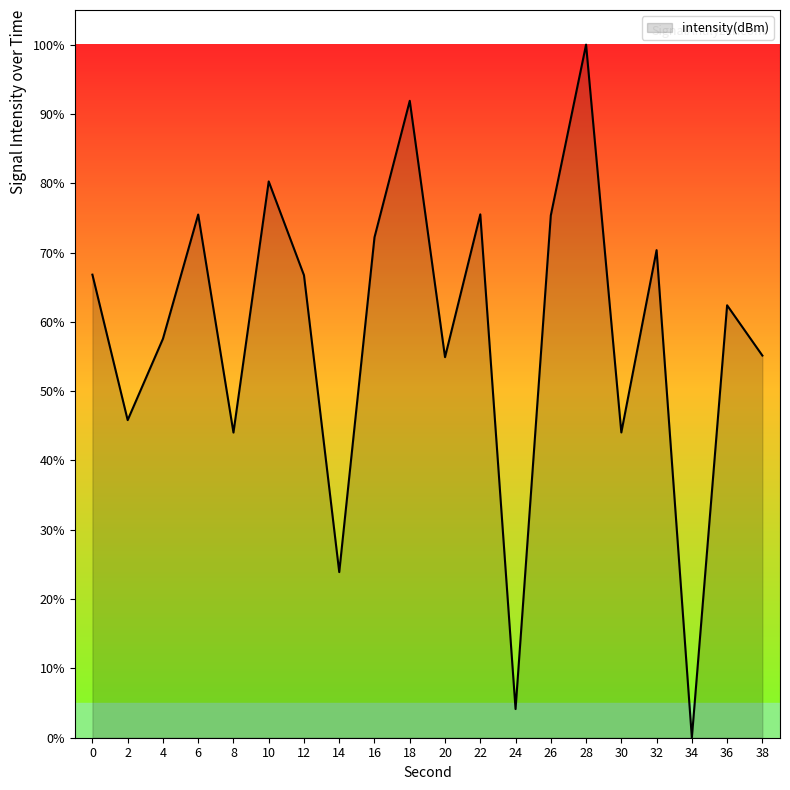

What is the average value?

58.3